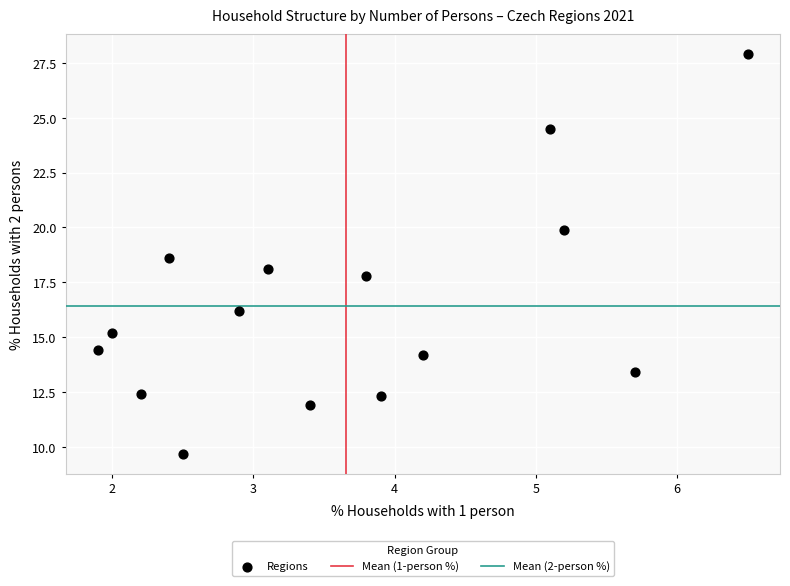

What is the range of X values (max minus min)?

4.6